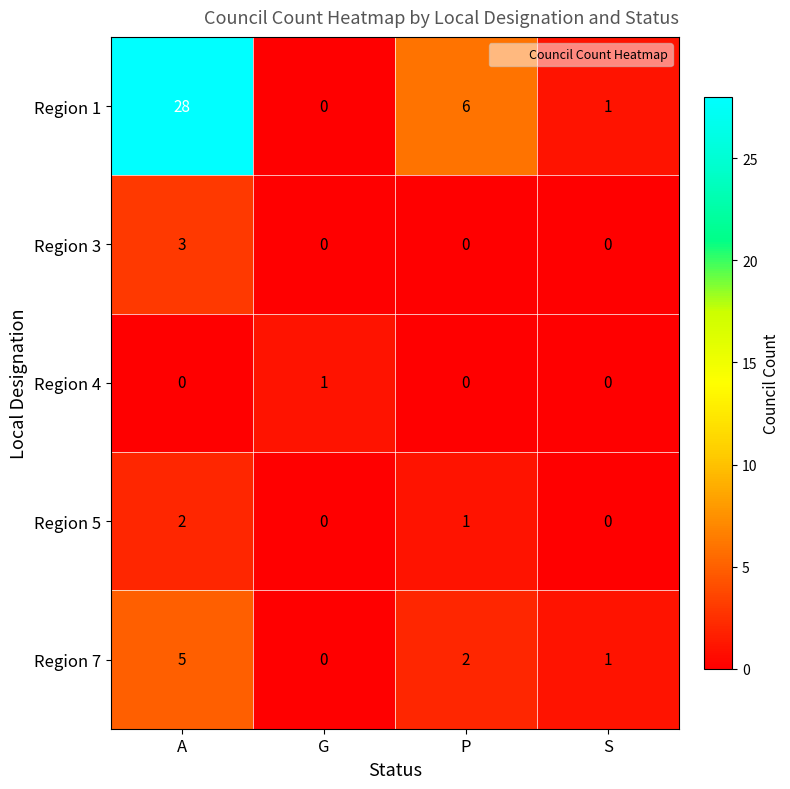

Reading left to right, what are all the values shown in this chart?

Region 1: A=28	G=0	P=6	S=1
Region 3: A=3	G=0	P=0	S=0
Region 4: A=0	G=1	P=0	S=0
Region 5: A=2	G=0	P=1	S=0
Region 7: A=5	G=0	P=2	S=1